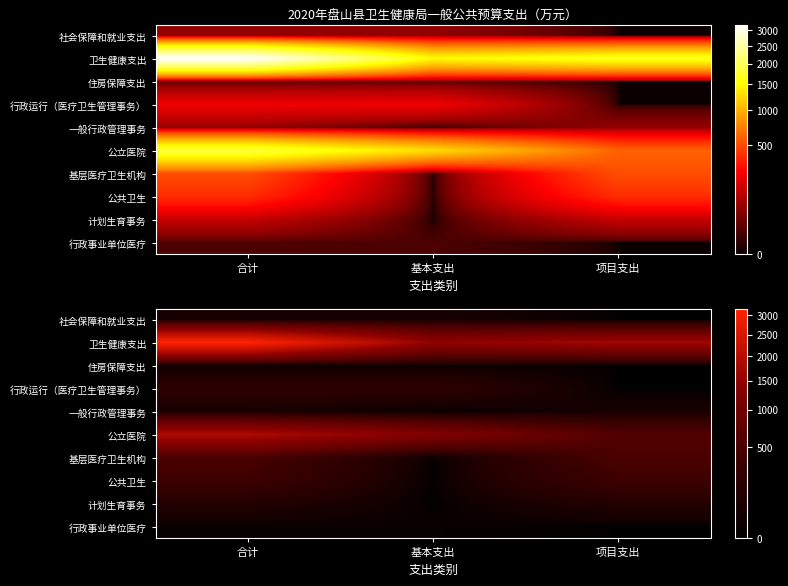

Which has a higher value, 基本支出 or 项目支出?

基本支出